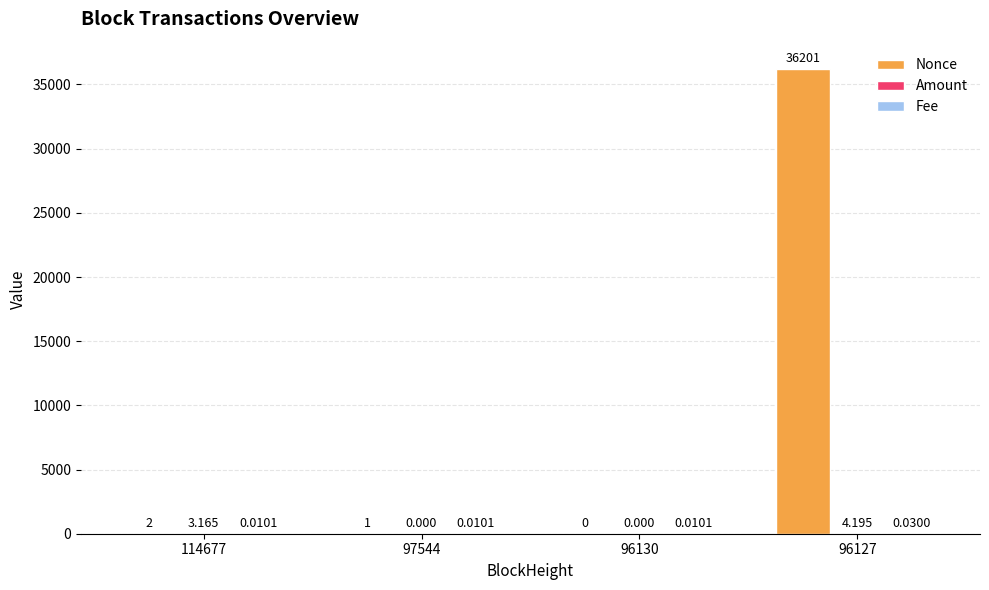

Between 97544 and 96130, which series saw the biggest shift?

Nonce